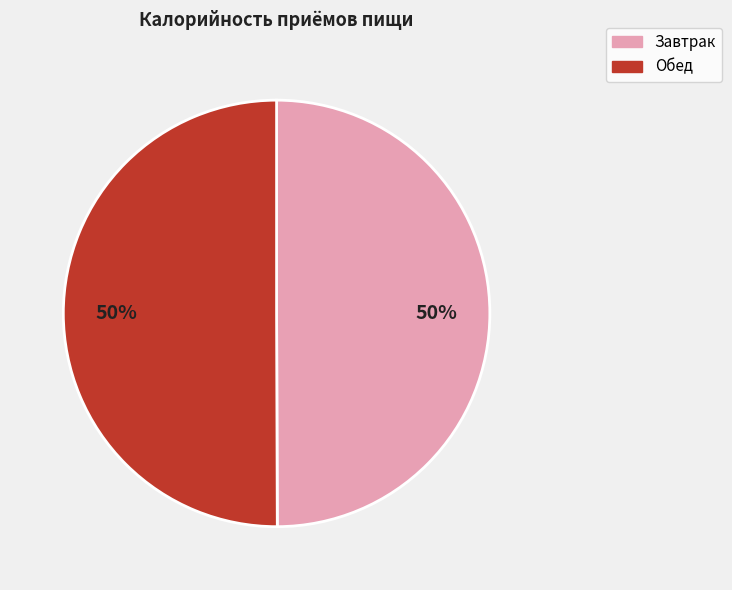

Do Обед and Завтрак together represent more than half of the pie?

Yes